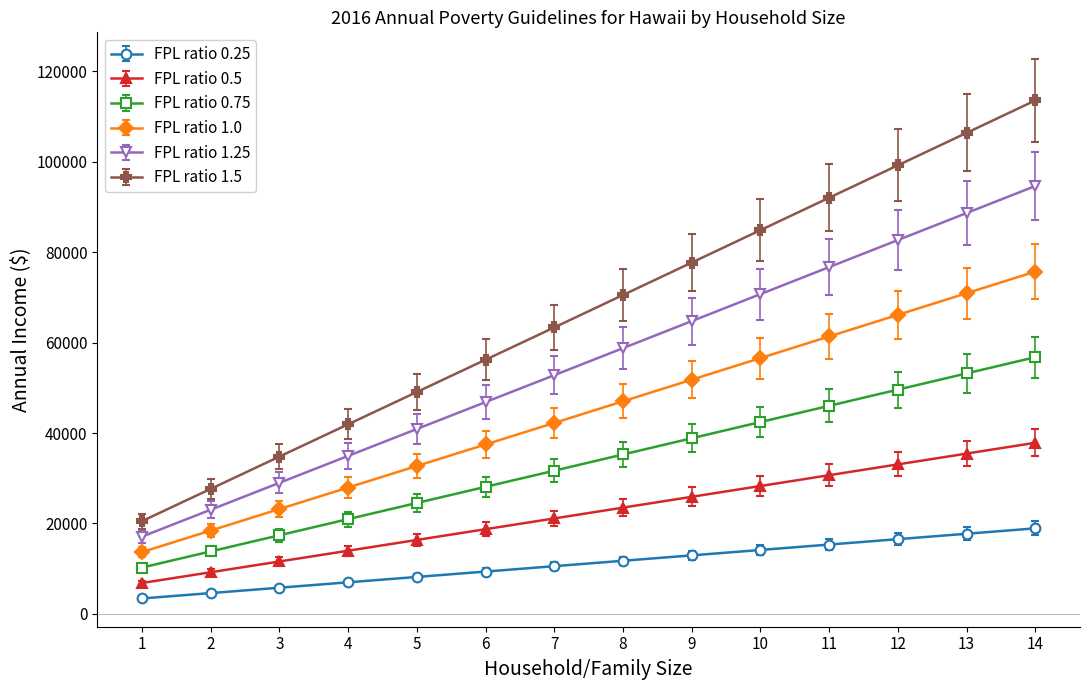

What is the difference between the maximum and second lowest values in the FPL ratio 0.25 series?

14315.0